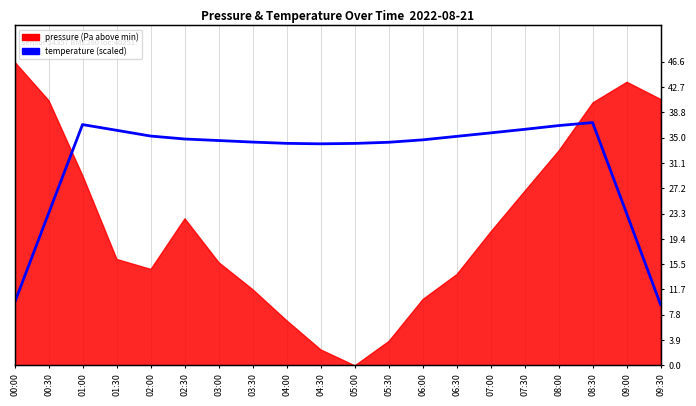

Reading right to left, extract all data points from this chart.

9.3	23.4	37.3	36.8	36.3	35.7	35.2	34.6	34.3	34.1	34.0	34.1	34.3	34.5	34.8	35.2	36.1	37.0	23.3	9.6